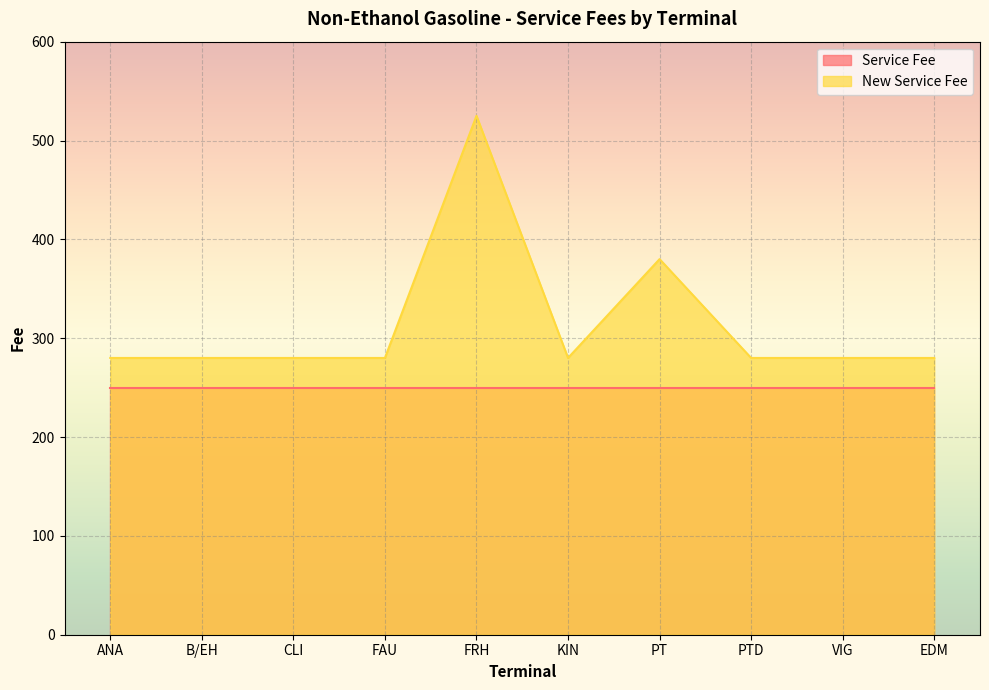

What is the difference between the maximum and minimum values?

245